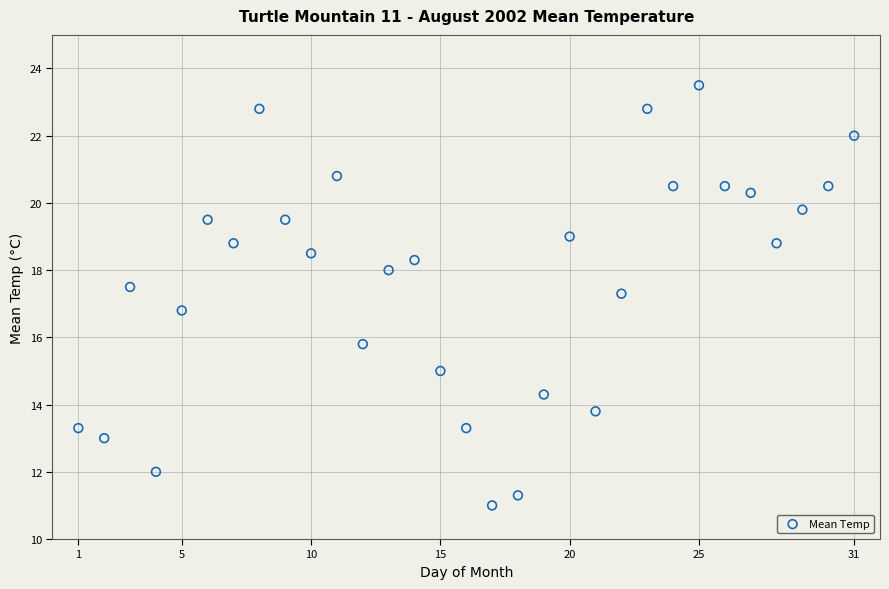

What is the range of X values (max minus min)?

30.0